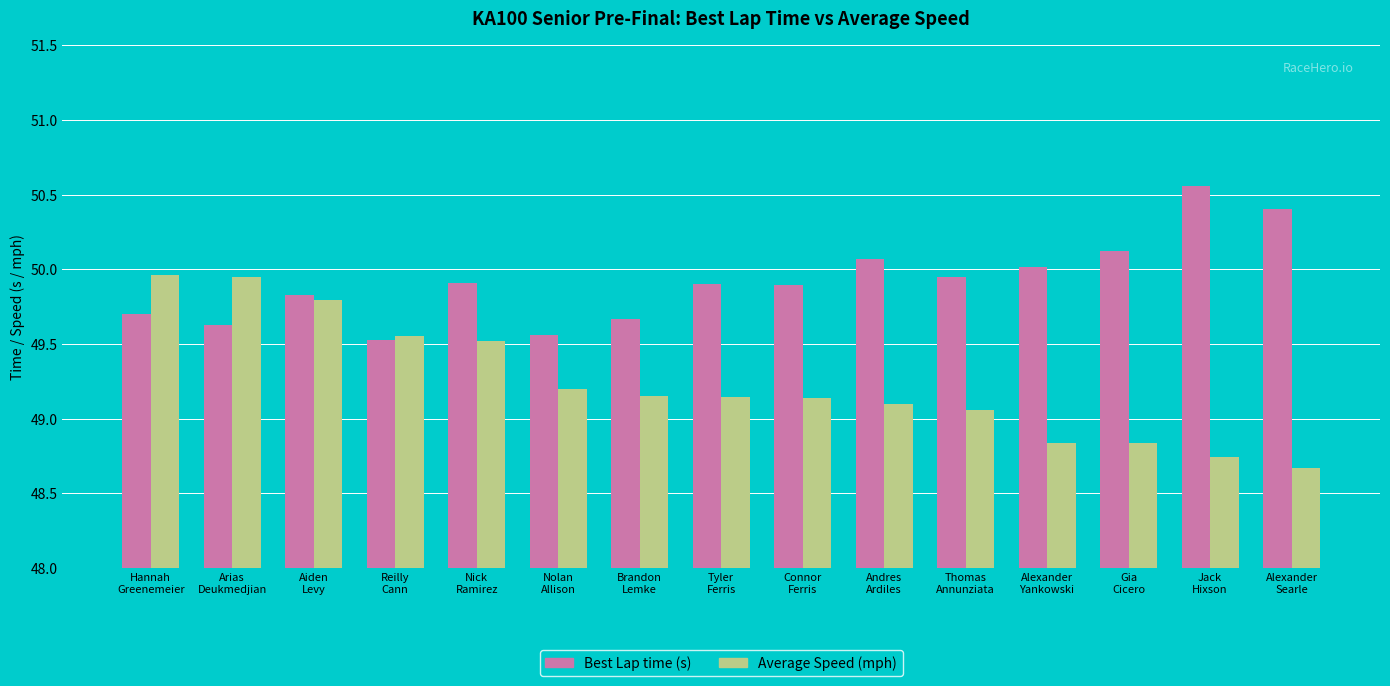

How many series are shown in this chart?

2